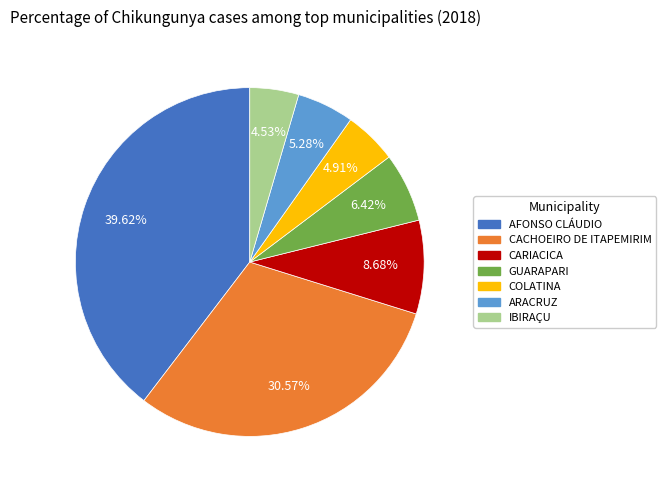

Is it true that GUARAPARI is 16% of the pie?

False